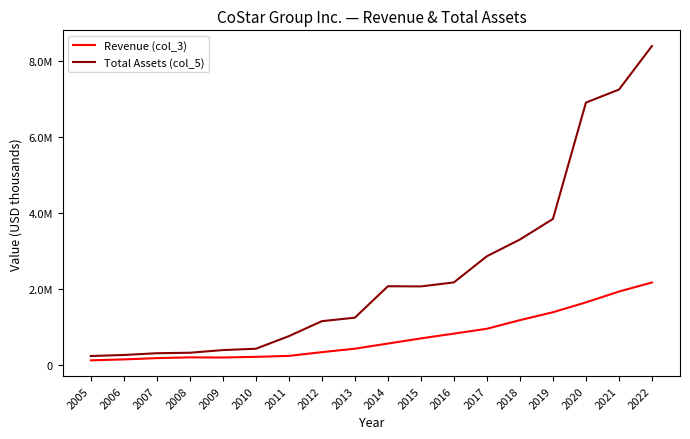

Where is the first local minimum for Revenue (col_3)?

2009